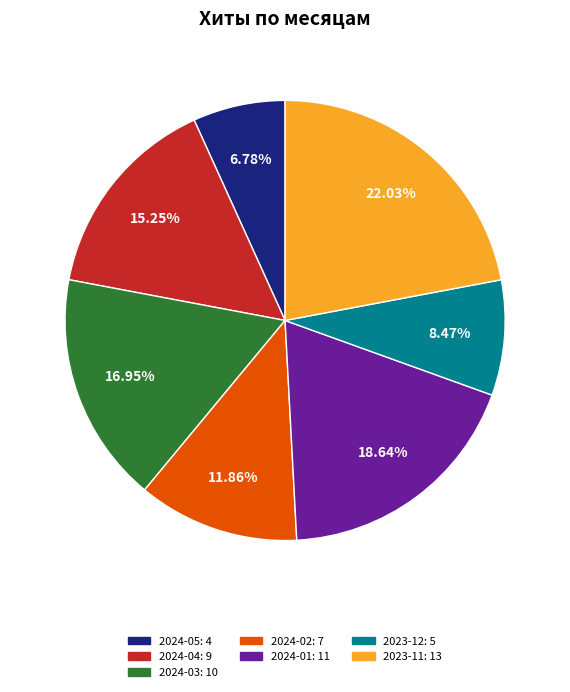

How many slices are in this pie chart?

7